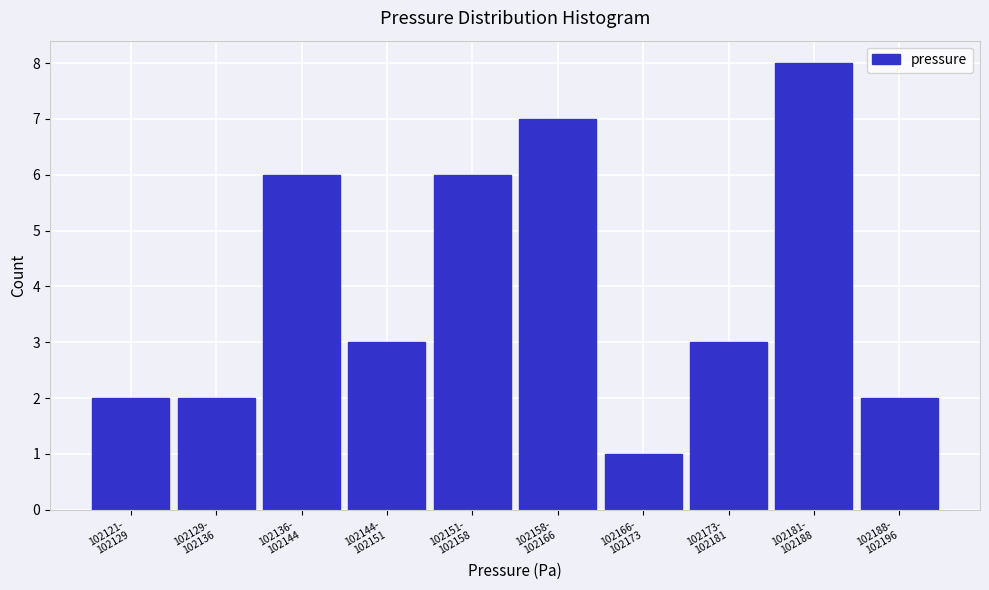

Reading right to left, what are all the values shown in this chart?

2	8	3	1	7	6	3	6	2	2